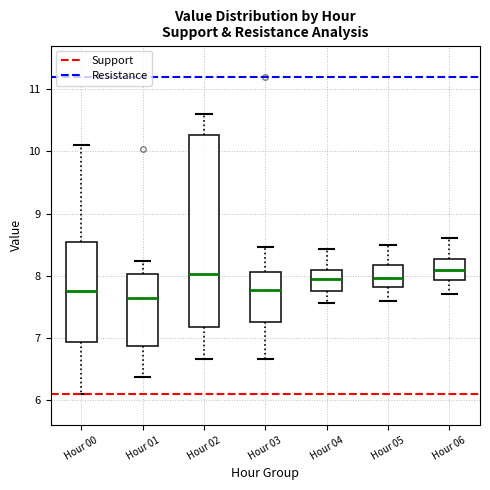

Reading left to right, transcribe this box plot: for each box, give where its median line is, the range the box spans, and where its two whiskers end, as read against the y-axis. The values are not printed on the chart, so give them approximately, as read against the axis.

Hour 00: median 7.8, box 6.9 to 8.5, whiskers 6.1 to 10.1
Hour 01: median 7.6, box 6.9 to 8.0, whiskers 6.4 to 8.2
Hour 02: median 8.0, box 7.2 to 10.3, whiskers 6.7 to 10.6
Hour 03: median 7.8, box 7.3 to 8.1, whiskers 6.7 to 8.5
Hour 04: median 8.0, box 7.8 to 8.1, whiskers 7.6 to 8.4
Hour 05: median 8.0, box 7.8 to 8.2, whiskers 7.6 to 8.5
Hour 06: median 8.1, box 7.9 to 8.3, whiskers 7.7 to 8.6